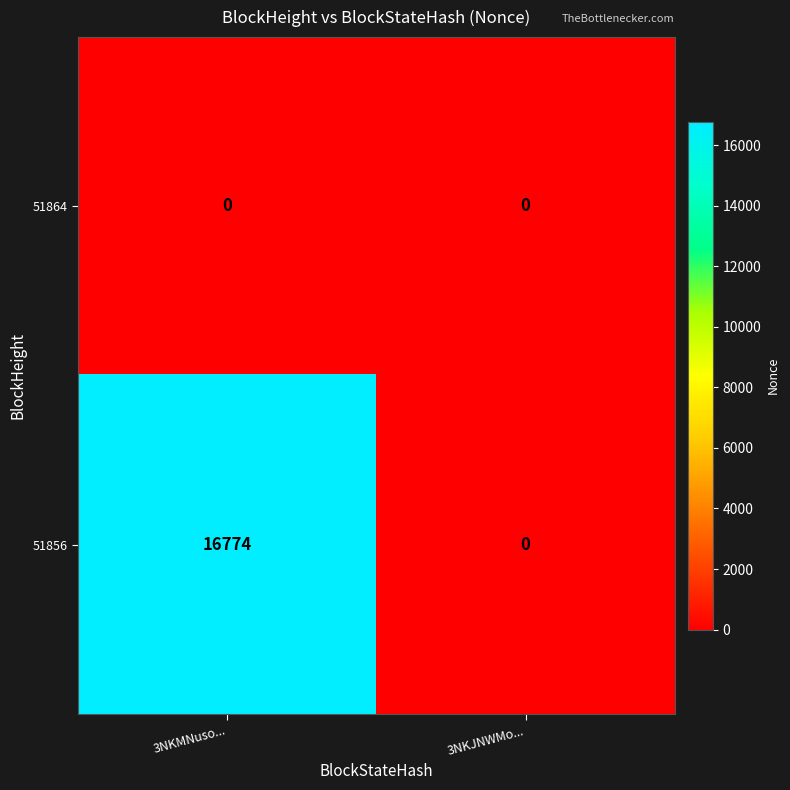

Reading right to left, transcribe all the data shown in this chart.

51864: 0	0
51856: 0	16774